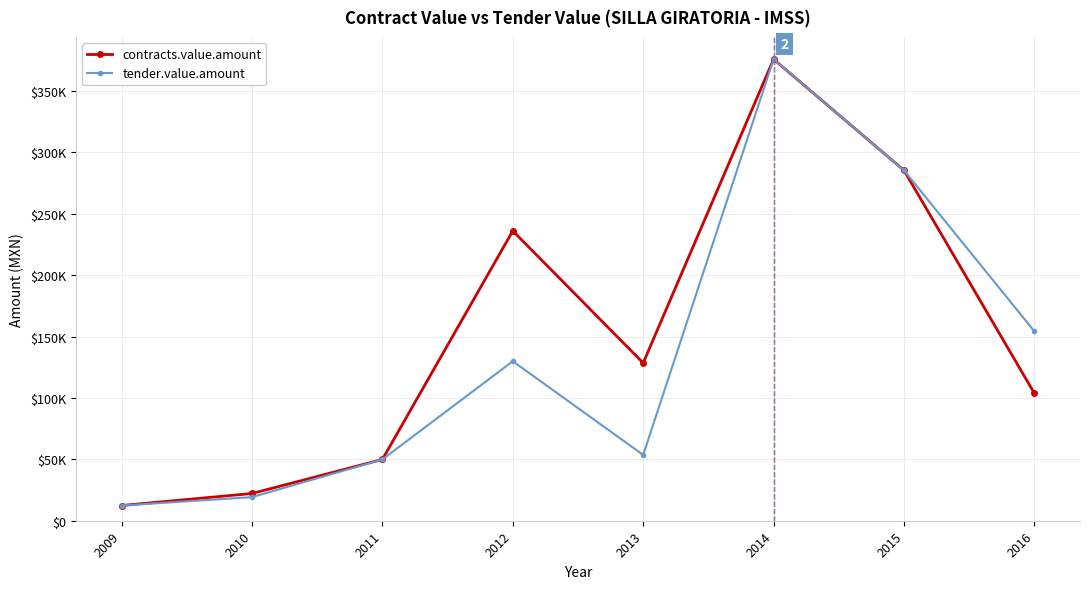

What are all the series names shown in the legend?

contracts.value.amount, tender.value.amount